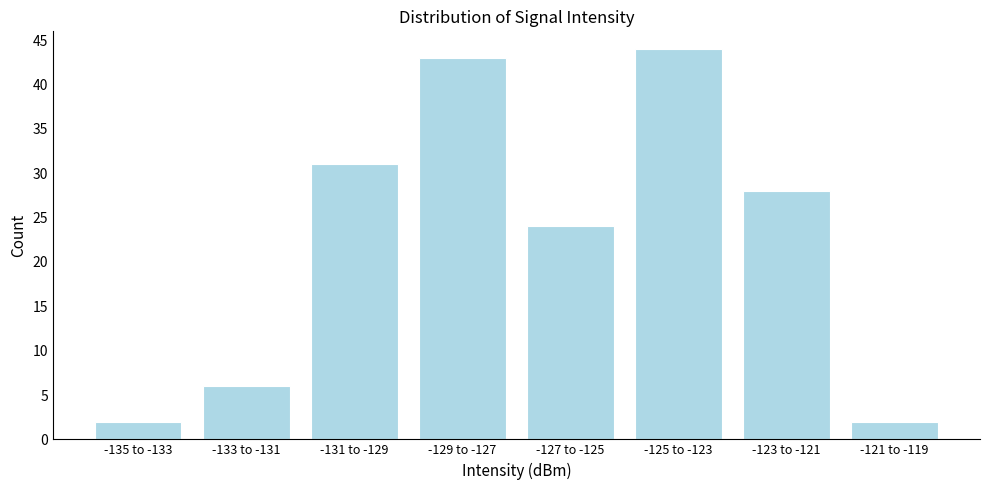

Reading left to right, extract all data points from this chart.

2	6	31	43	24	44	28	2